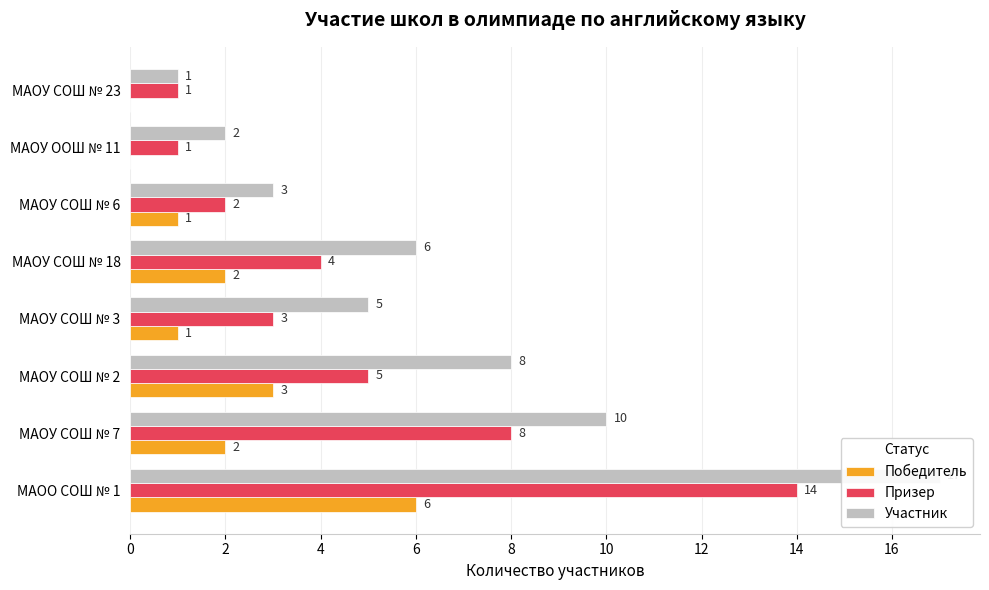

How many series are shown in this chart?

3